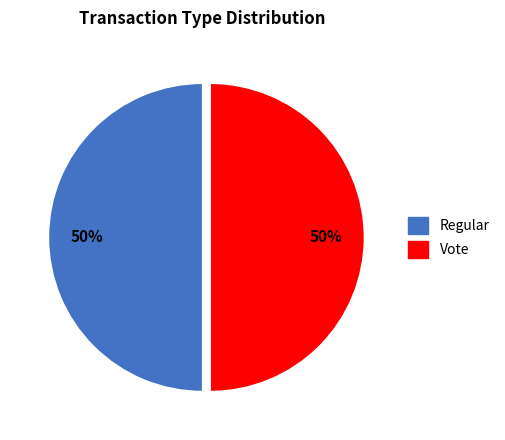

Combined, do Vote and Regular account for over 50%?

Yes